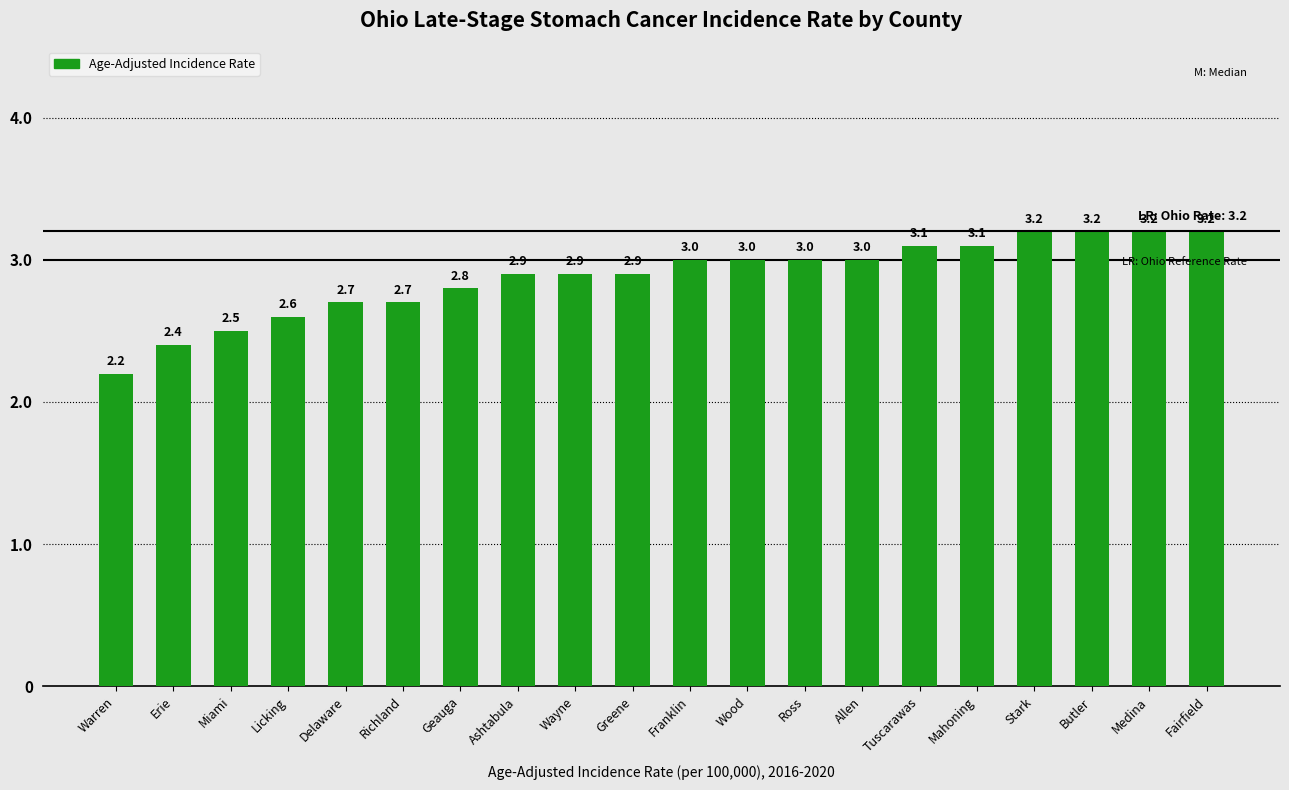

Reading right to left, what are all the values shown in this chart?

Fairfield=3.2	Medina=3.2	Butler=3.2	Stark=3.2	Mahoning=3.1	Tuscarawas=3.1	Allen=3.0	Ross=3.0	Wood=3.0	Franklin=3.0	Greene=2.9	Wayne=2.9	Ashtabula=2.9	Geauga=2.8	Richland=2.7	Delaware=2.7	Licking=2.6	Miami=2.5	Erie=2.4	Warren=2.2